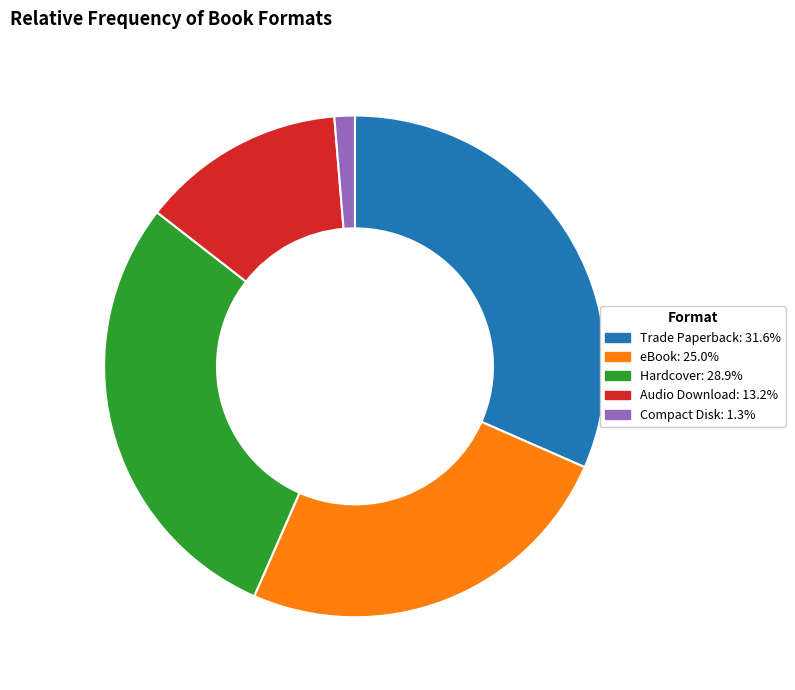

Do Trade Paperback and eBook together represent more than half of the pie?

Yes